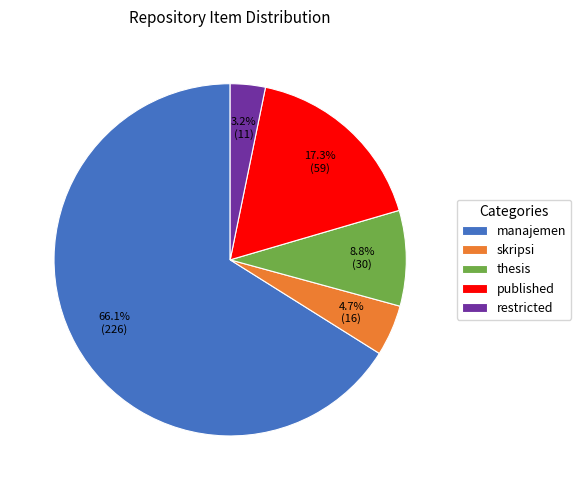

Which slice represents more than half of the pie?

manajemen